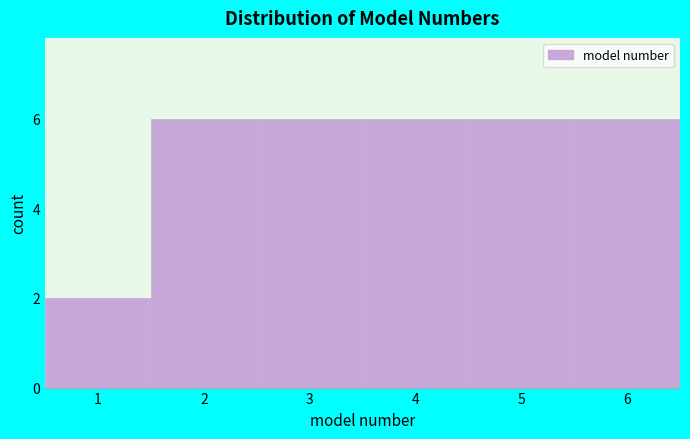

Reading left to right, transcribe this chart: for each bar, give the range it covers on the x-axis and its height. The values are not printed on the chart, so give them approximately, as read against the axis.

0.5 to 1.5: 2
1.5 to 2.5: 6
2.5 to 3.5: 6
3.5 to 4.5: 6
4.5 to 5.5: 6
5.5 to 6.5: 6